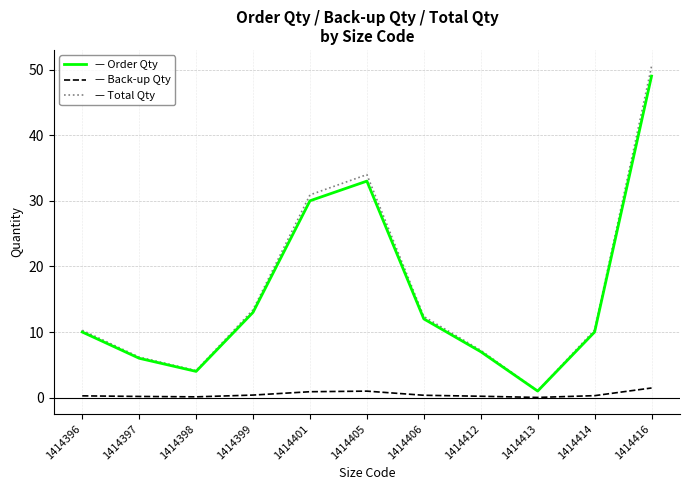

At which category is the sum across all series the highest?

1414416